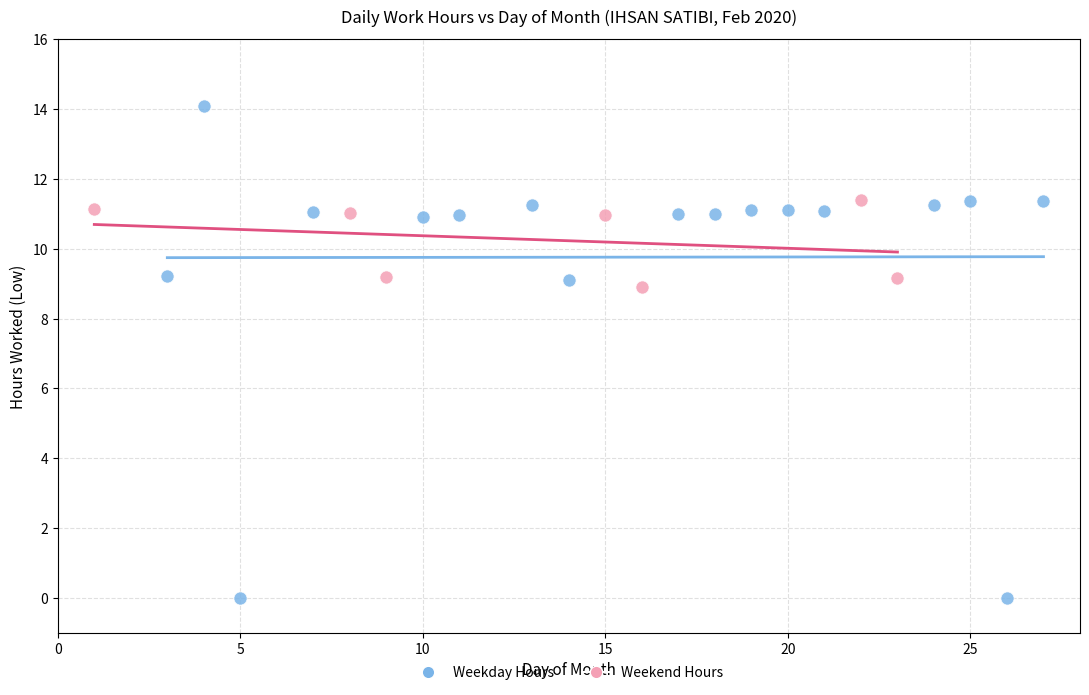

Which series contains the lowest Y value?

Weekday Hours